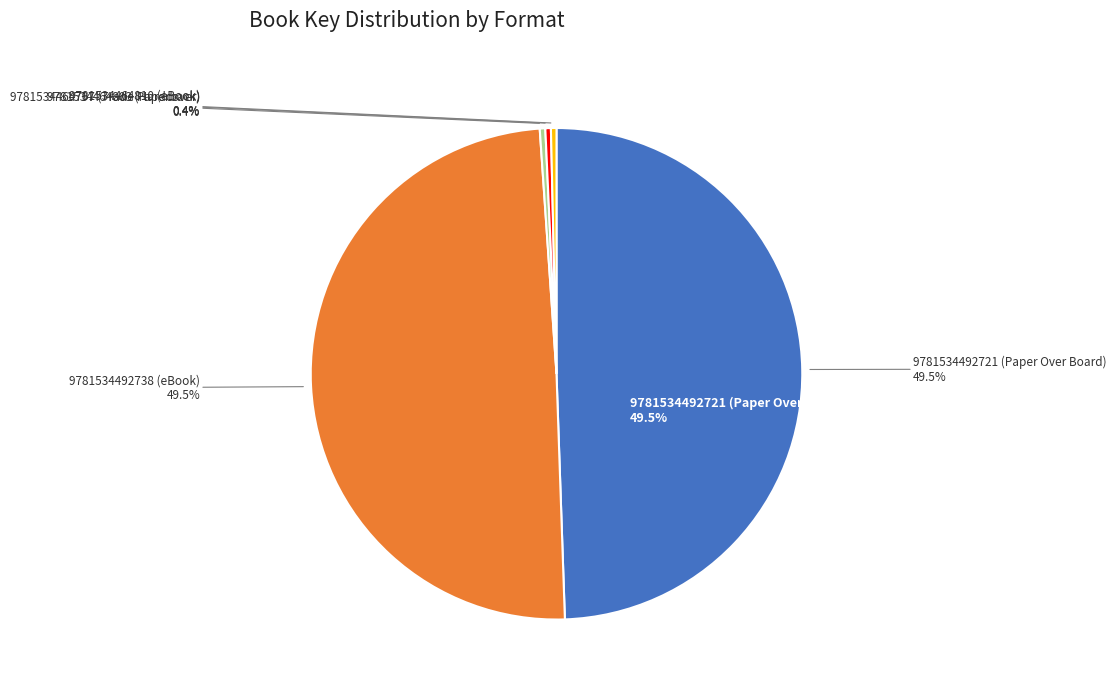

Which has a higher value, 9781534492721 (Paper Over Board) or 9781534464810 (eBook)?

9781534492721 (Paper Over Board)